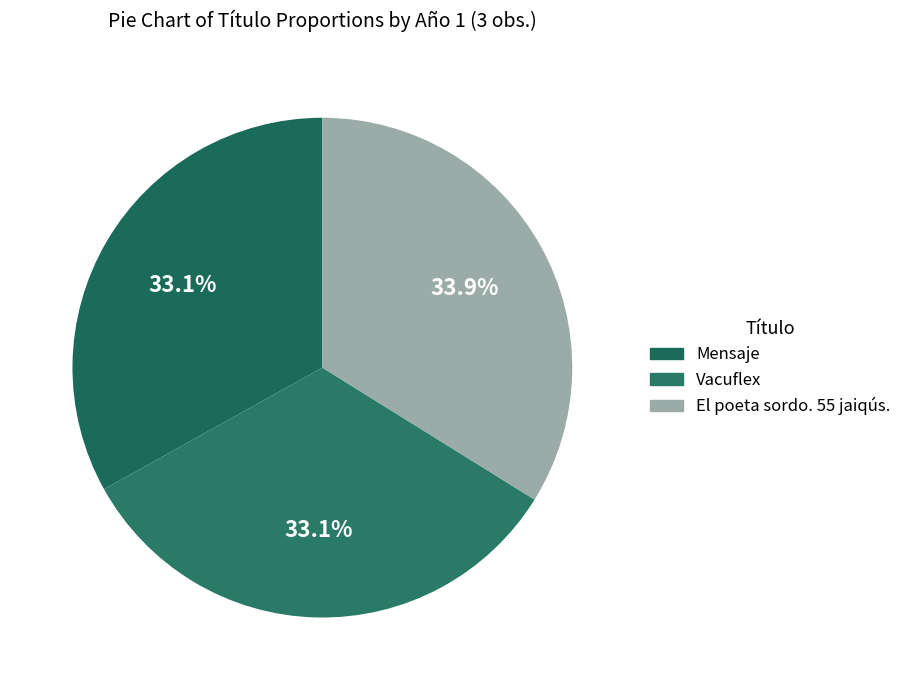

Is there a majority slice in this chart?

No